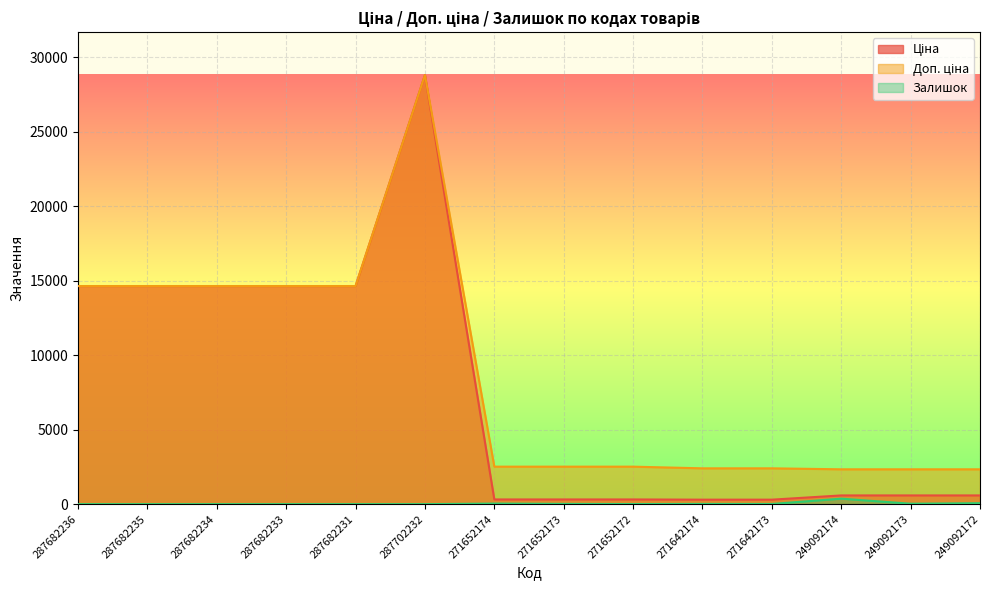

The Доп. ціна series shows 3639.3 at 287682236. True or false?

False